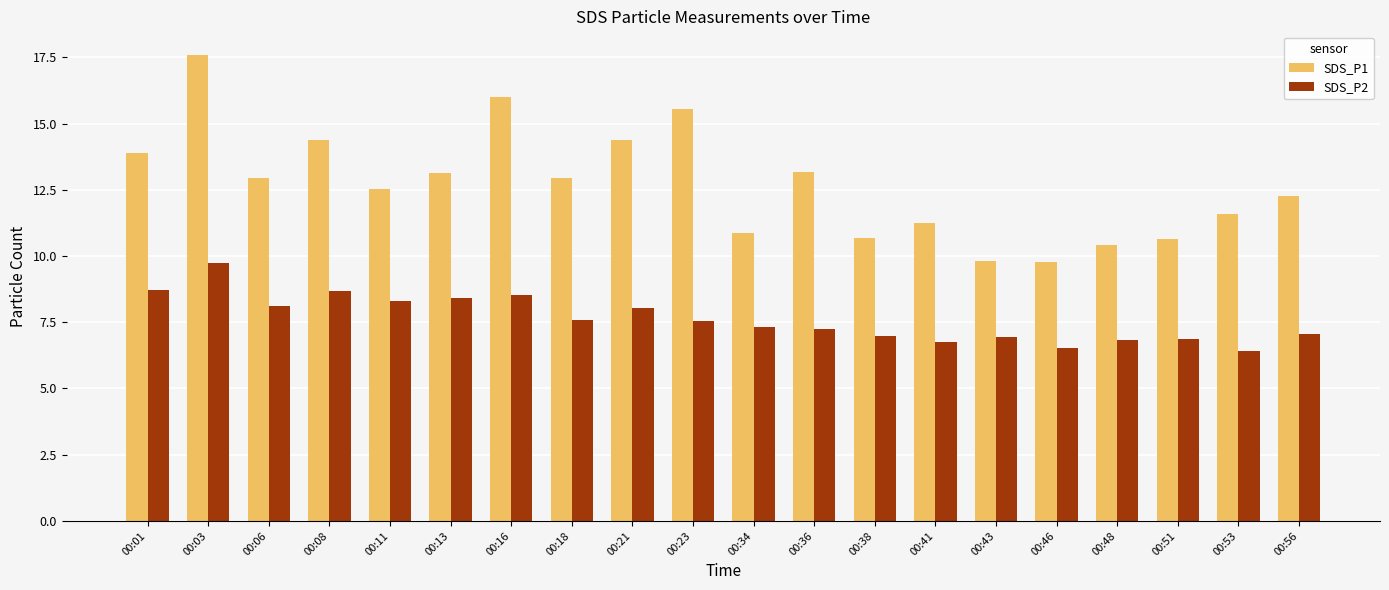

Where does the SDS_P1 series first go above 12?

00:01